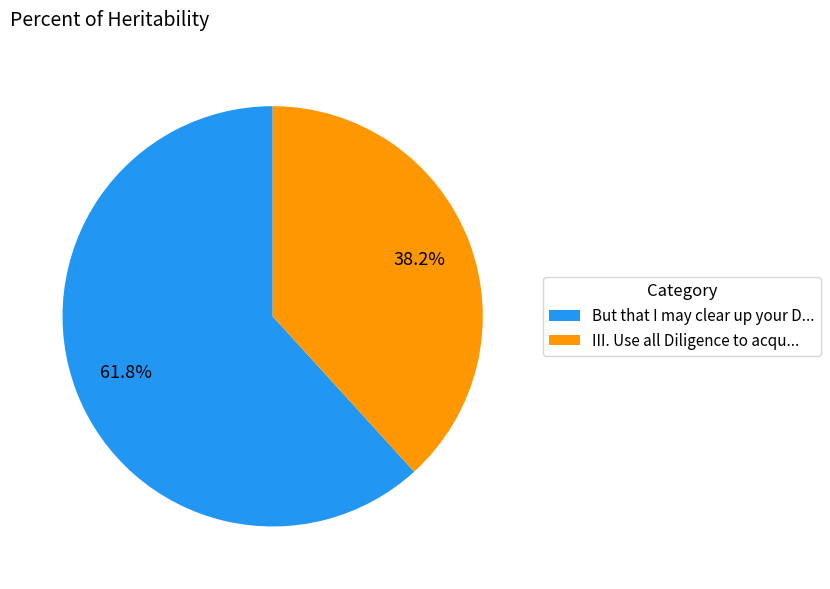

Count the number of slices in the pie.

2